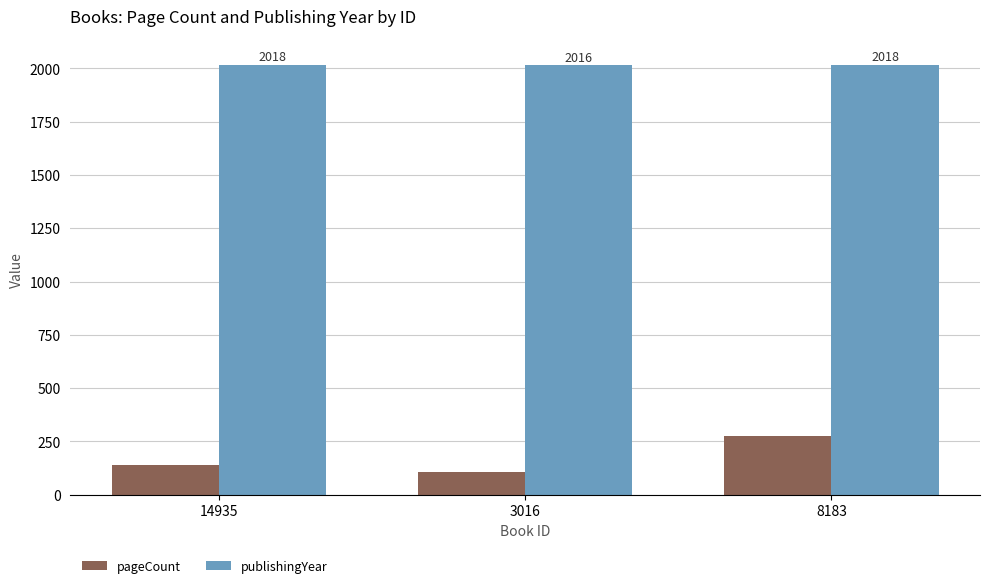

Which series has the largest total across all categories?

publishingYear